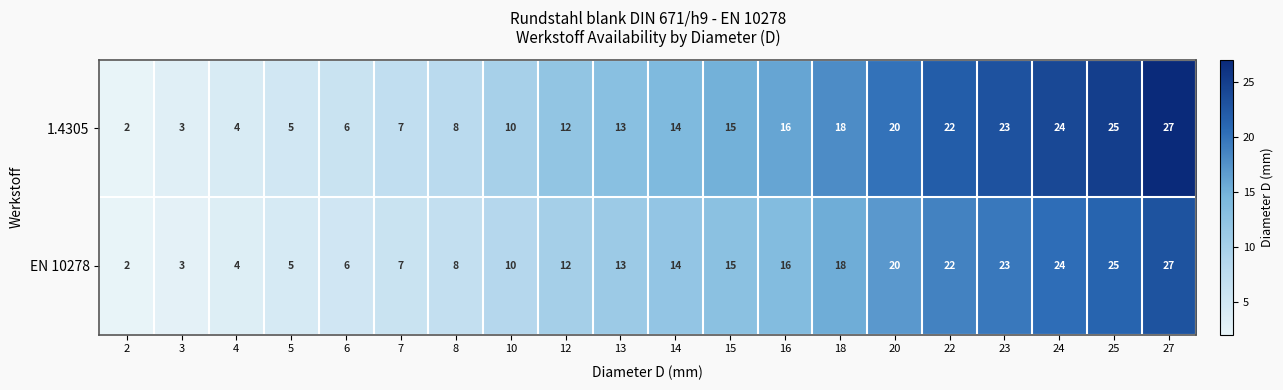

What is the total value across all series at 2?

4